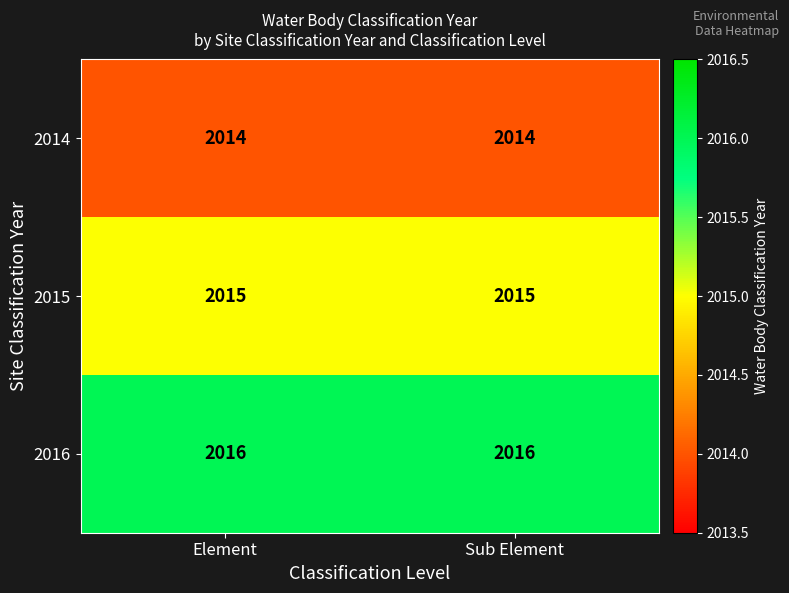

What is the smallest value displayed?

2014